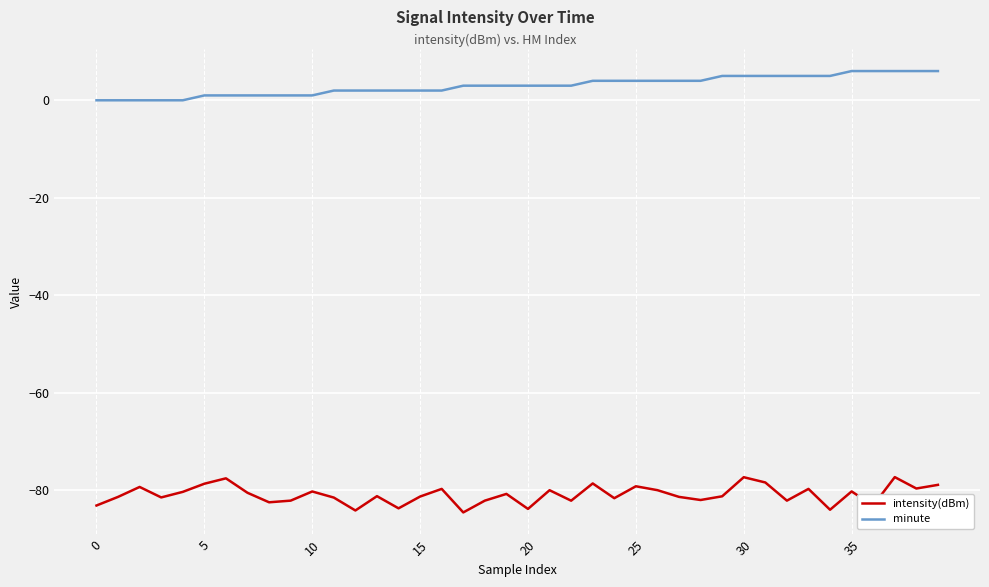

True or false: minute and intensity(dBm) cross at least once.

False